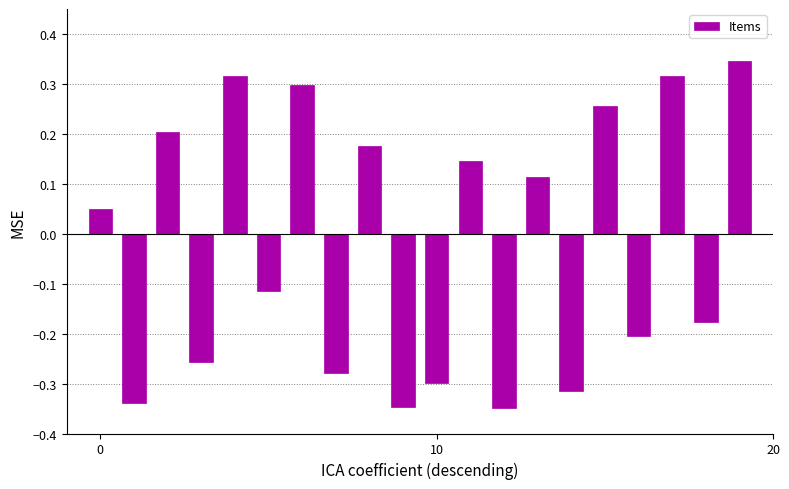

How many values are below 0?

10